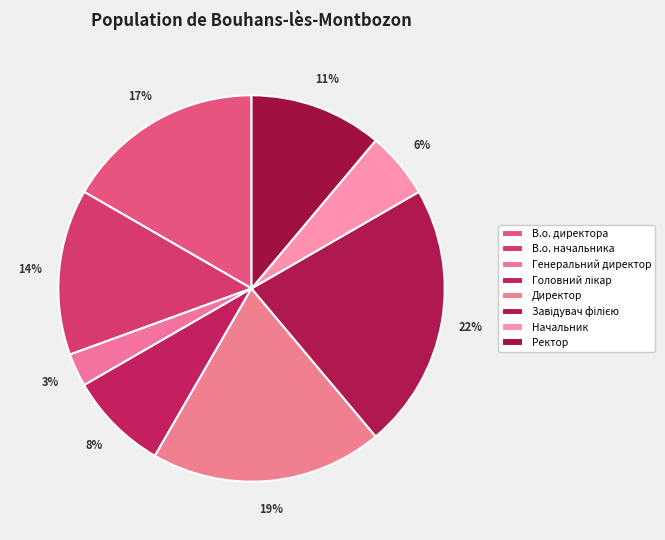

Which slice is the largest?

Завідувач філією